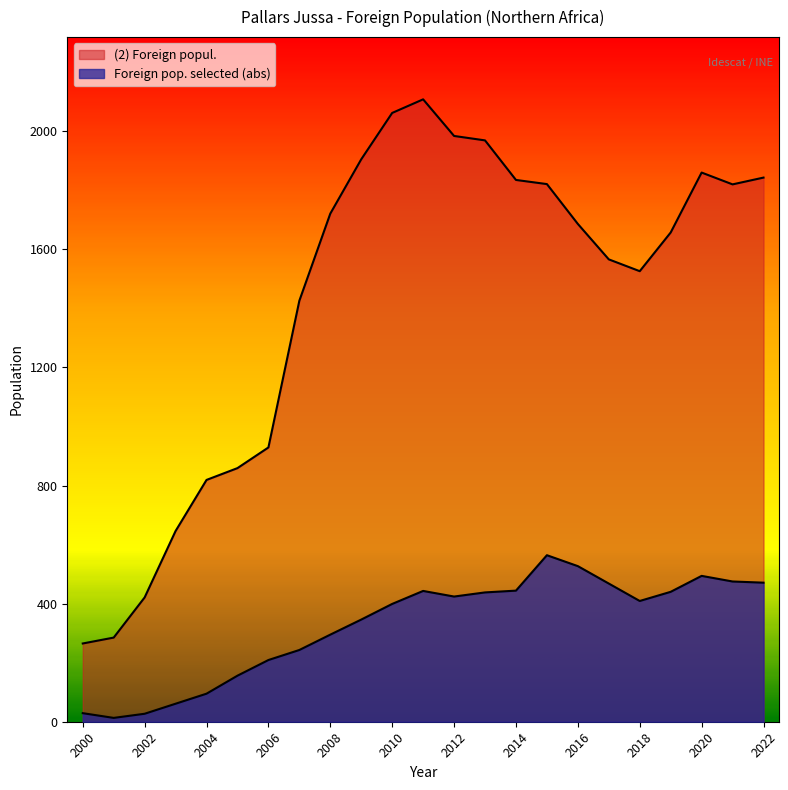

At which category is the sum across all series the highest?

2011